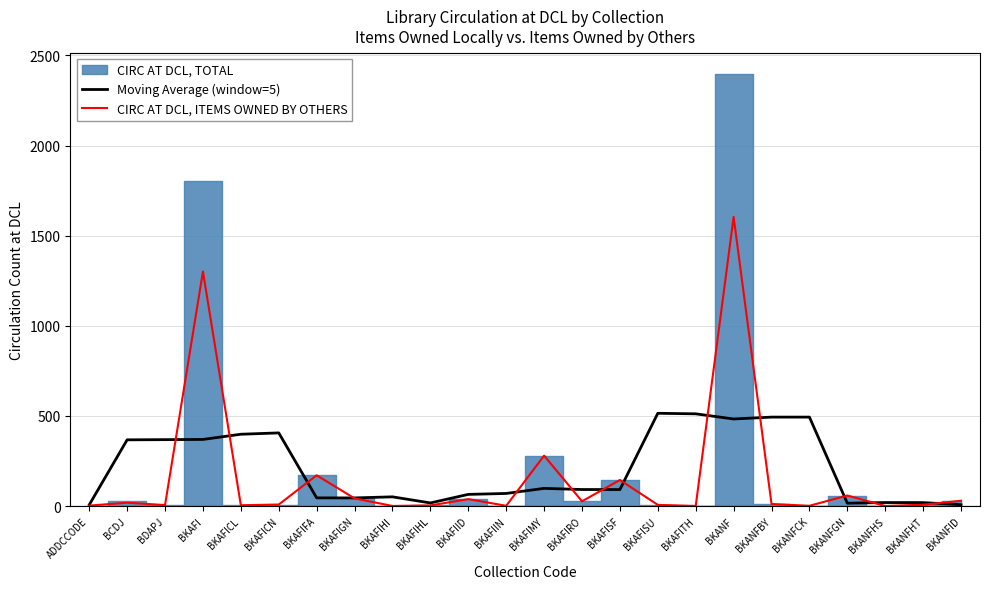

The Moving Average (window=5) series shows 45.8 at BKAFIFA. True or false?

True